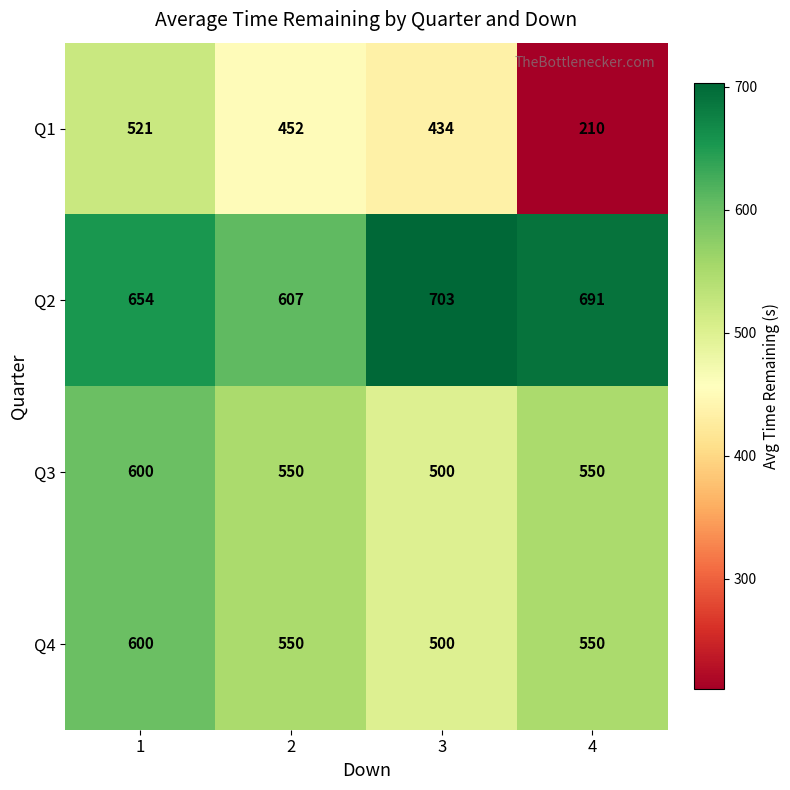

What is the average value of the Q4 series?

550